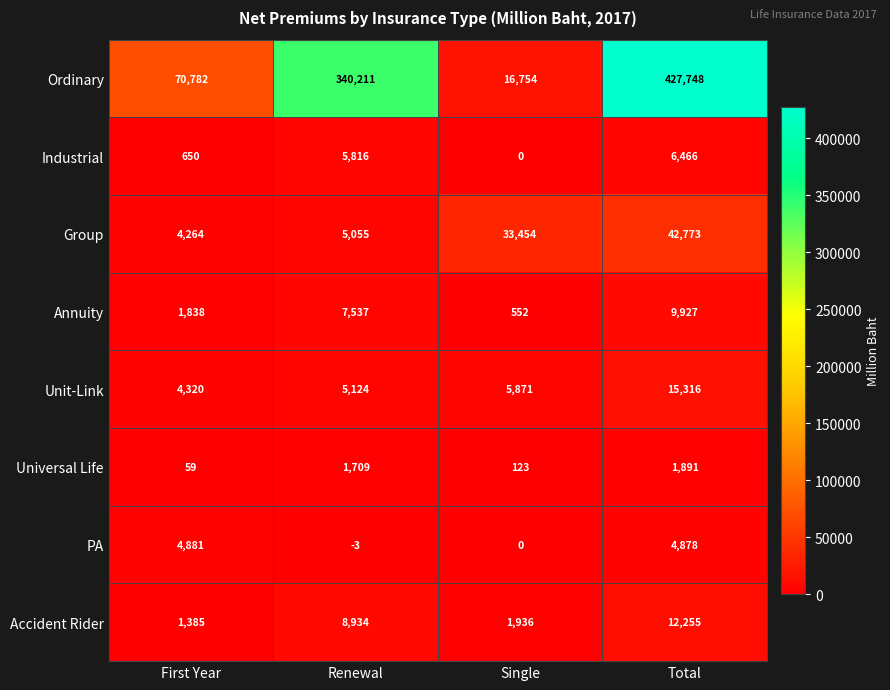

Rank the series by their maximum value, from highest to lowest.

Ordinary, Group, Unit-Link, Accident Rider, Annuity, Industrial, PA, Universal Life